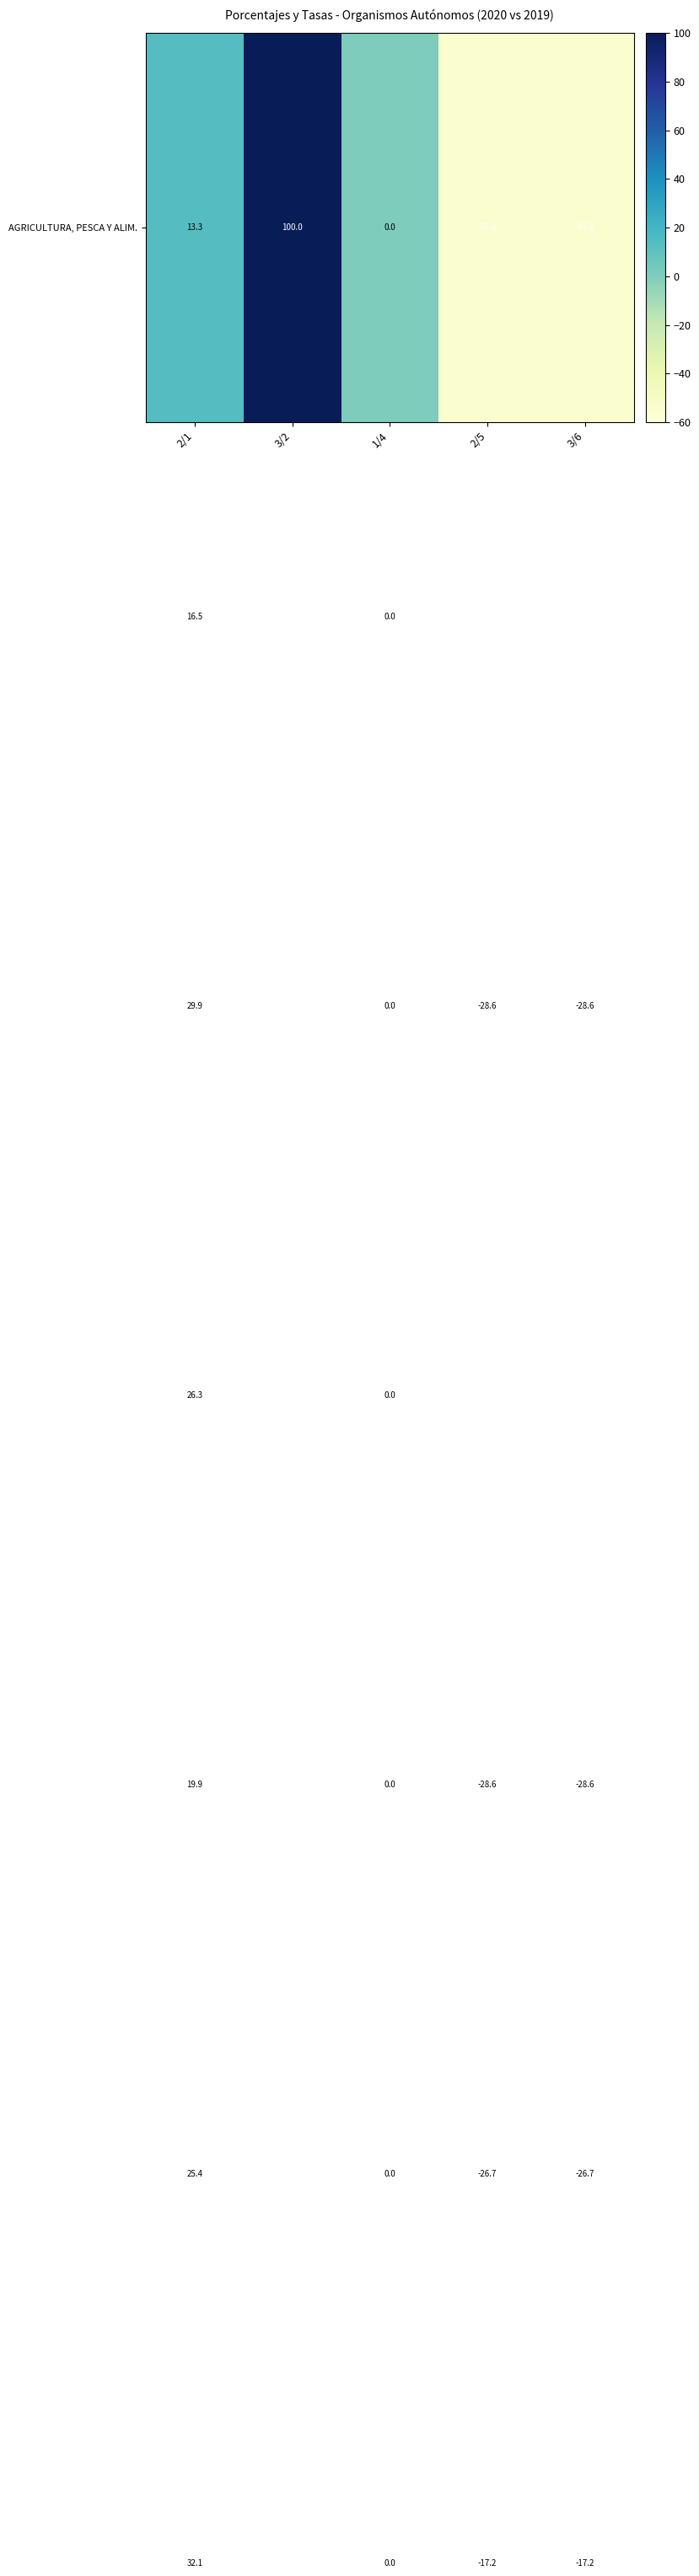

What is the spread (max minus min) of values at 2/5?

121.7